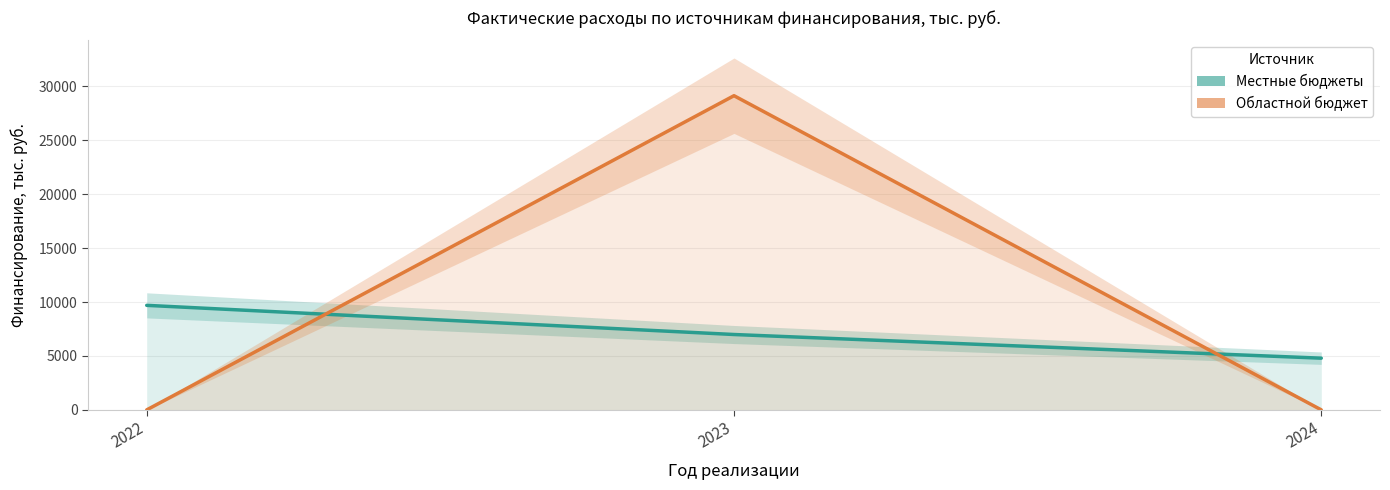

The Местные бюджеты series shows 6990 at 2023. True or false?

True